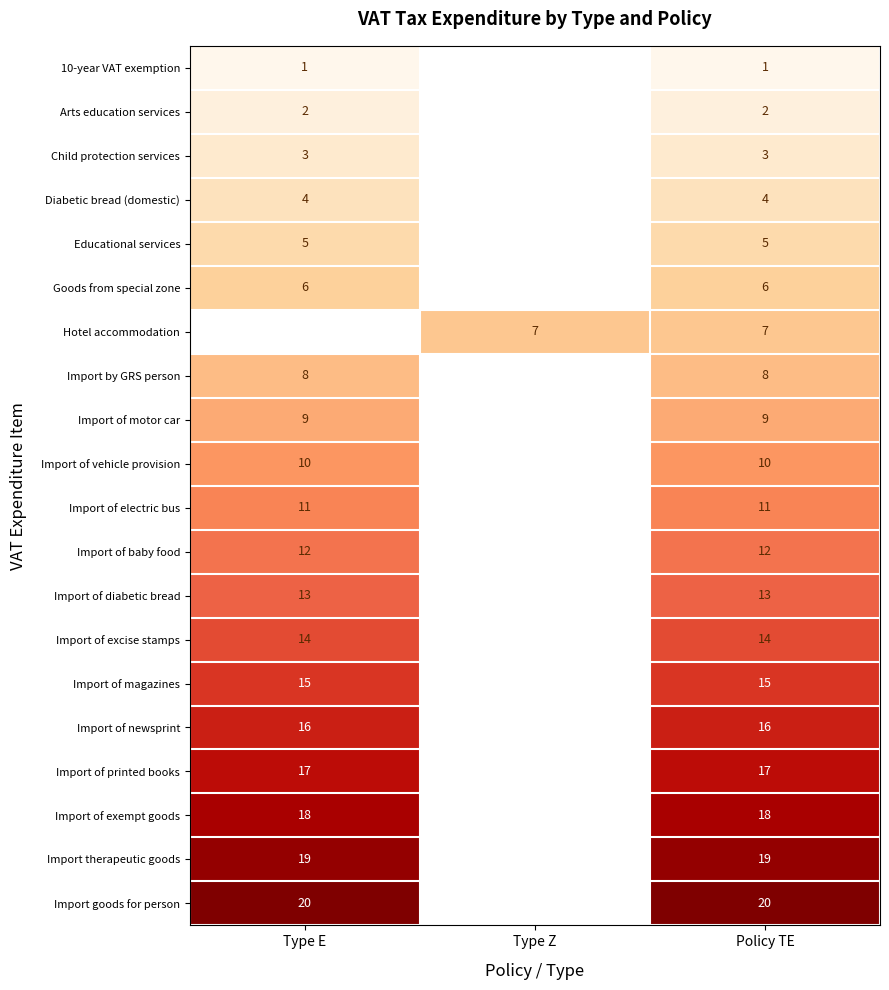

The Child protection services series shows 1.0 at Type E. True or false?

False